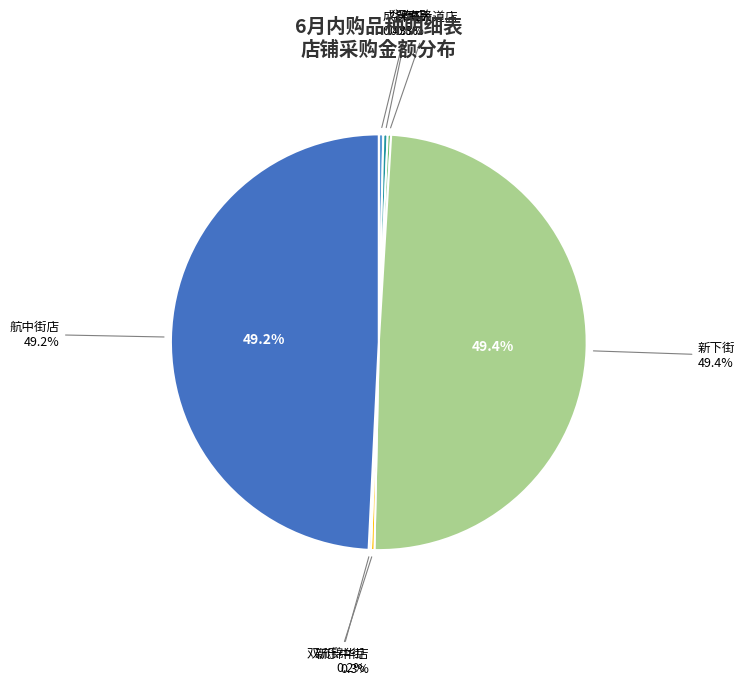

Between 华泰店 and 航中街店, which is larger?

航中街店